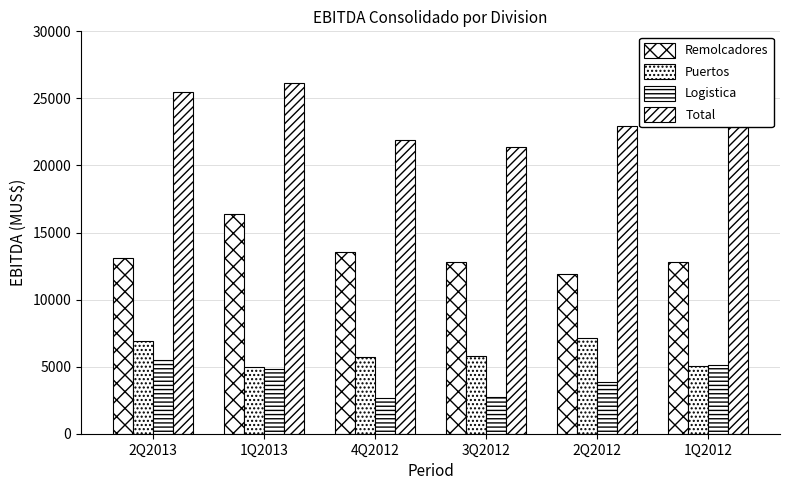

Which series has the widest spread of values?

Total